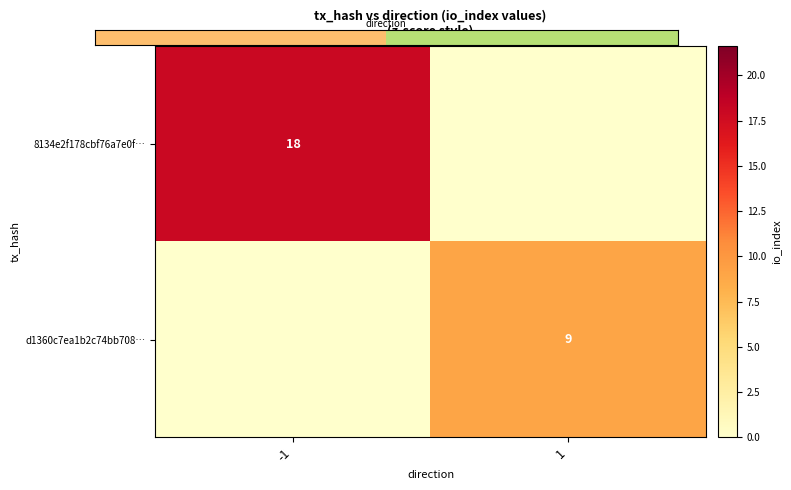

The 8134e2f178cbf76a7e0f… series shows 13 at -1. True or false?

False